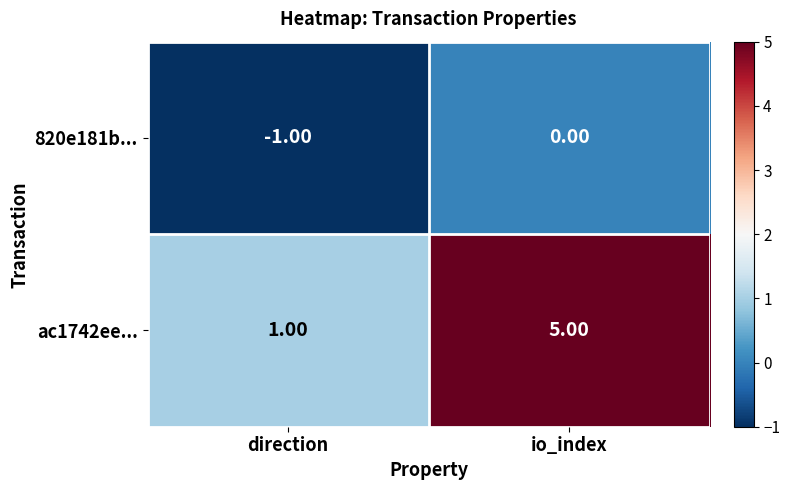

Which series has the largest range (max minus min)?

ac1742ee...